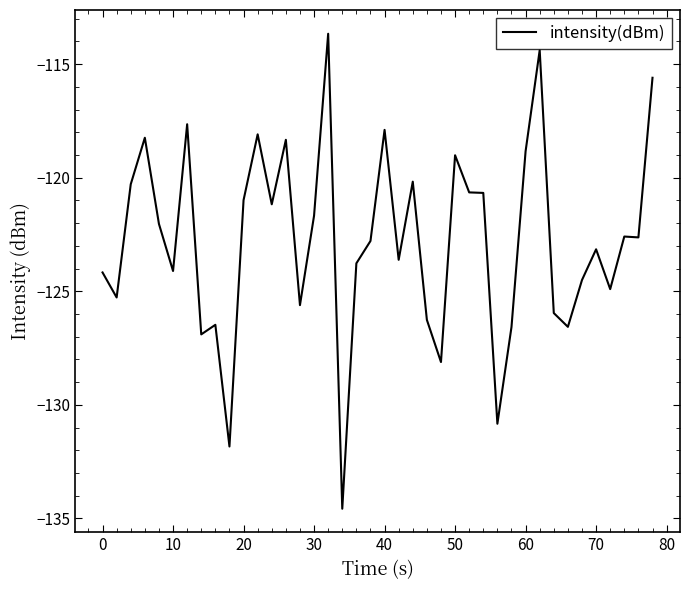

What is the greatest value displayed?

-113.7